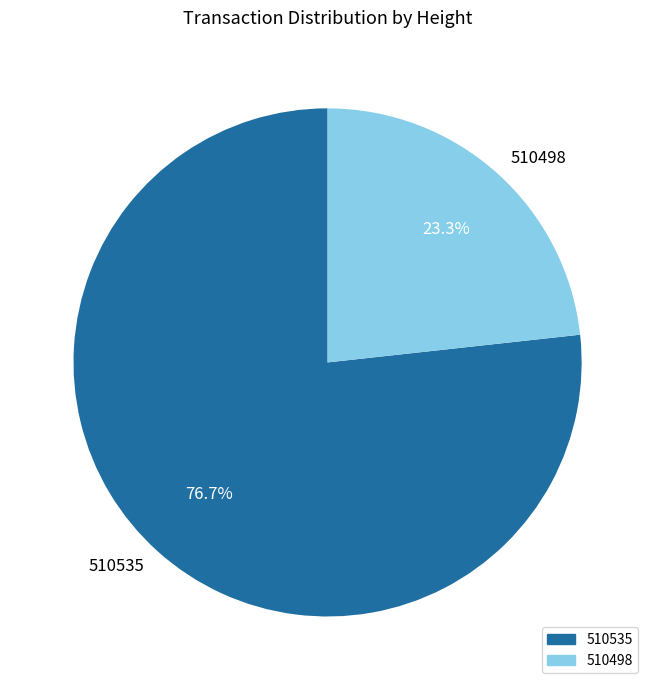

Which slice is the largest?

510535